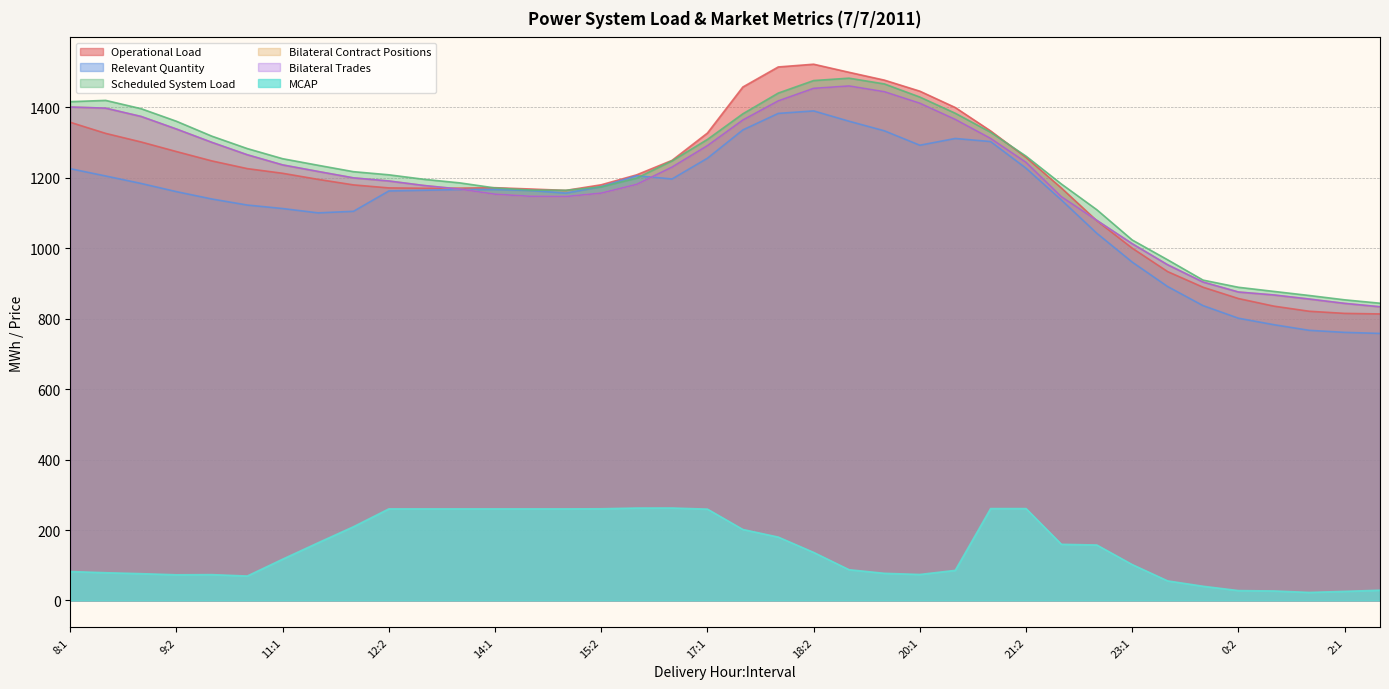

Reading left to right, transcribe all the data shown in this chart.

Operational Load: 1357.4	1325.9	1301.6	1274.3	1247.8	1225.9	1212.7	1195.4	1179.7	1171.2	1170.2	1170.5	1171.8	1168.1	1164.1	1180.0	1208.2	1249.3	1326.9	1457.6	1514.5	1522.3	1499.4	1477.1	1445.8	1399.4	1332.9	1257.8	1170.7	1077.9	1000.0	933.6	889.2	857.1	835.6	821.0	815.0	813.4
Relevant Quantity: 1225.7	1205.0	1183.8	1160.5	1139.7	1122.5	1112.6	1100.3	1104.7	1162.5	1164.4	1166.4	1166.8	1163.9	1156.5	1175.0	1205.8	1196.5	1255.5	1335.7	1382.7	1389.7	1360.5	1333.2	1292.3	1311.5	1302.7	1227.0	1136.8	1042.4	960.6	891.2	837.0	801.3	782.9	766.9	761.0	758.1
Scheduled System Load: 1416.0	1419.6	1396.1	1360.3	1318.0	1282.8	1254.0	1235.4	1217.2	1208.4	1195.5	1185.5	1171.0	1165.0	1164.3	1174.1	1199.0	1247.9	1308.8	1381.5	1440.3	1475.9	1482.7	1466.3	1429.1	1383.2	1329.1	1261.3	1182.2	1109.2	1023.3	967.1	909.5	889.1	877.4	865.8	853.5	843.8
Bilateral Contract Positions: 1400.8	1397.5	1374.0	1338.2	1300.4	1265.2	1236.4	1217.8	1199.6	1190.8	1177.9	1167.9	1153.4	1147.4	1146.7	1156.5	1181.3	1230.3	1291.2	1363.9	1418.2	1453.8	1460.6	1444.2	1411.5	1365.6	1311.5	1243.7	1145.9	1079.0	1012.6	952.9	903.9	875.6	867.2	855.6	843.3	833.7
Bilateral Trades: 1400.8	1397.5	1374.0	1338.2	1300.4	1265.2	1236.4	1217.8	1199.6	1190.8	1177.9	1167.9	1153.4	1147.4	1146.7	1156.5	1181.3	1230.3	1291.2	1363.9	1418.2	1453.8	1460.6	1444.2	1411.5	1365.6	1311.5	1243.7	1145.9	1079.0	1012.6	952.9	903.9	875.6	867.2	855.6	843.3	833.7
MCAP: 82.1	78.8	76.1	72.8	73.3	69.3	117.2	163.7	209.3	260.0	260.0	260.0	260.0	260.0	260.0	260.3	262.3	262.5	259.3	201.5	179.9	136.4	87.3	77.0	73.8	85.4	260.8	260.8	159.4	157.4	101.9	55.6	40.4	28.0	27.0	22.8	25.8	29.1